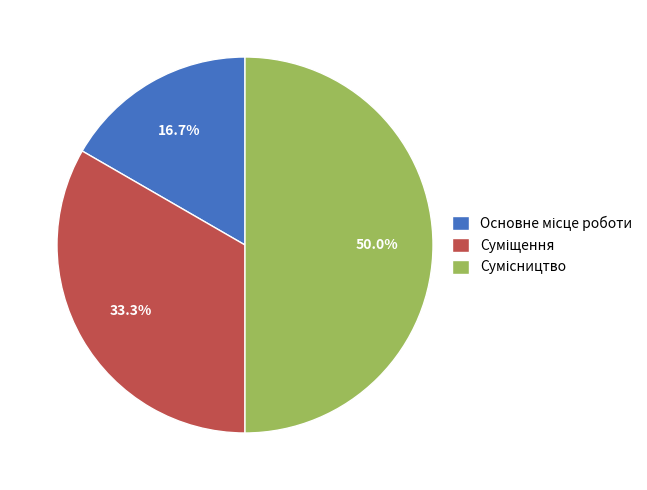

How many slices are in this pie chart?

3